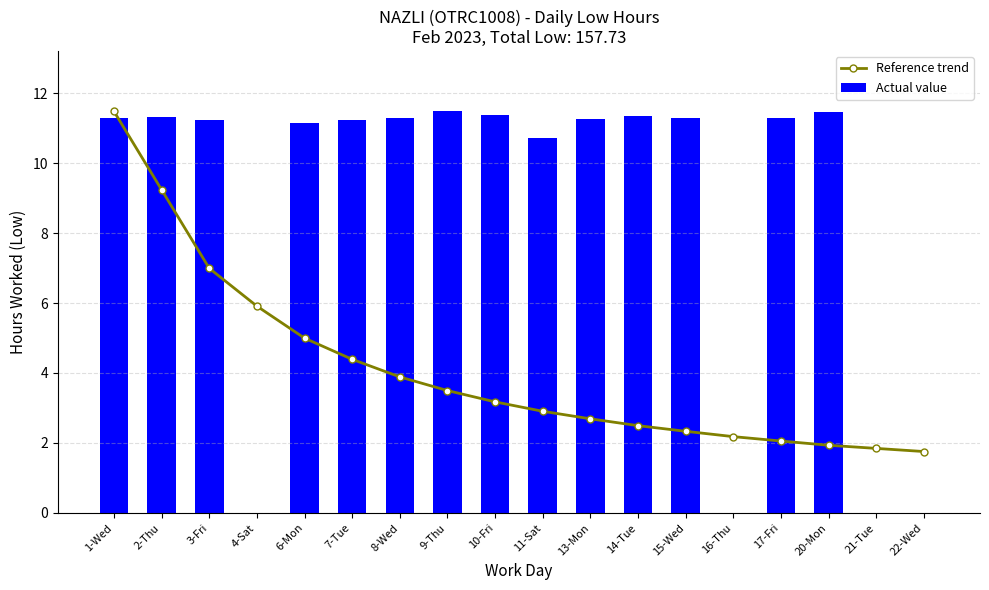

Reading left to right, what are all the values shown in this chart?

Reference trend: 11.5	9.2	7.0	5.9	5.0	4.4	3.9	3.5	3.2	2.9	2.7	2.5	2.3	2.2	2.1	1.9	1.8	1.8
Actual value: 11.3	11.3	11.2	0.0	11.2	11.2	11.3	11.5	11.4	10.7	11.2	11.3	11.3	0.0	11.3	11.5	0.0	0.0